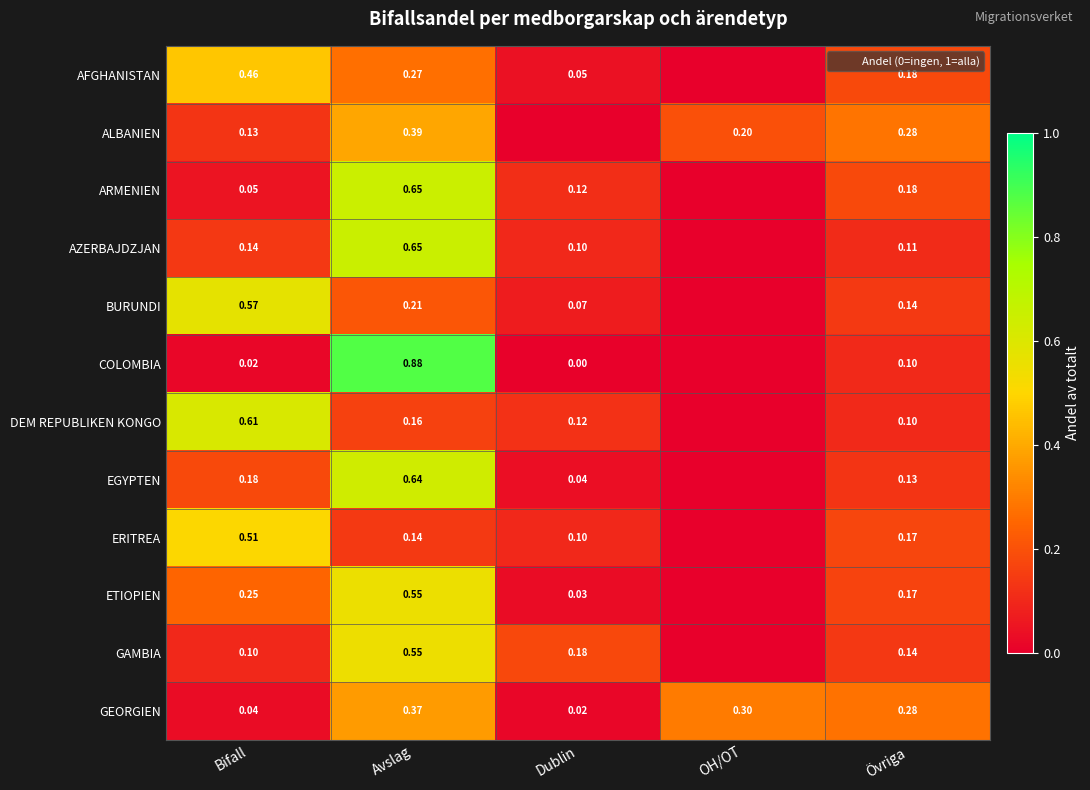

How many values in ARMENIEN are above zero?

4